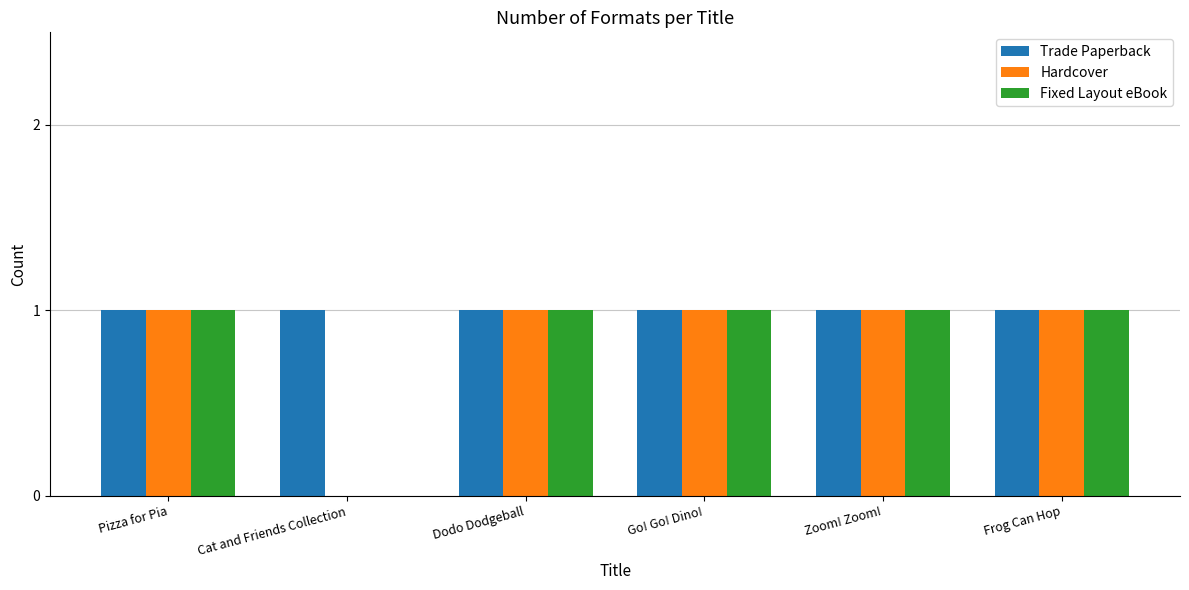

The Trade Paperback series shows 1 at Dodo Dodgeball. True or false?

True